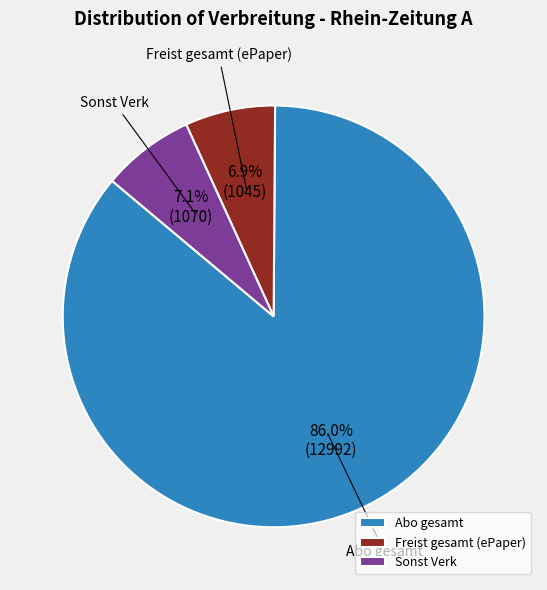

Count the number of slices in the pie.

3